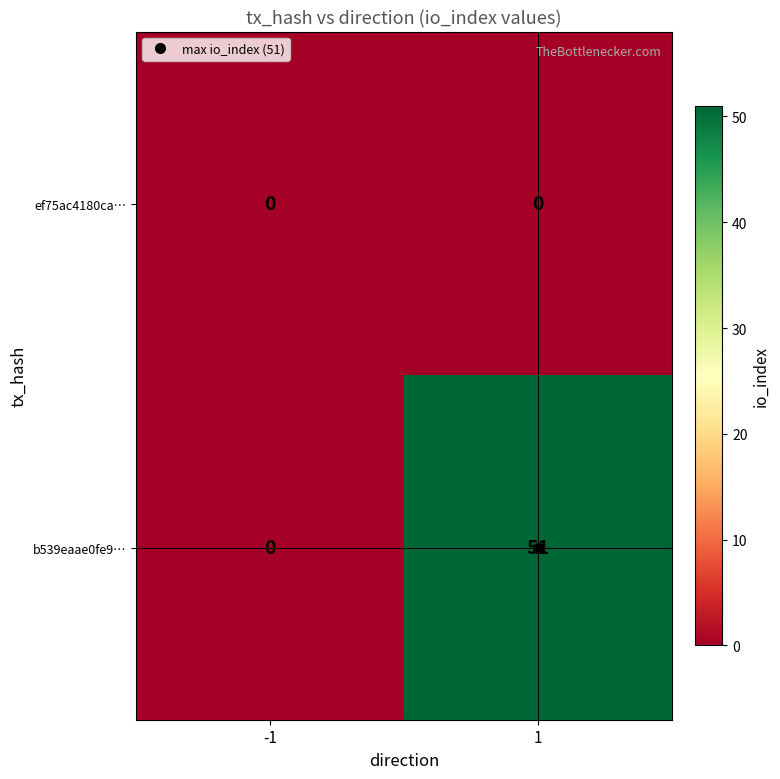

Is it true that ef75ac4180ca… equals 0 at -1?

True